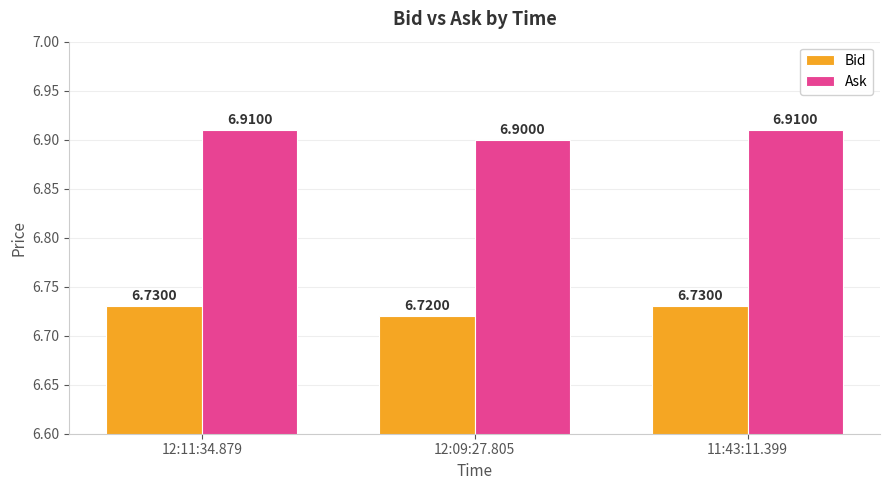

Is it true that Bid equals 9.6 at 11:43:11.399?

False